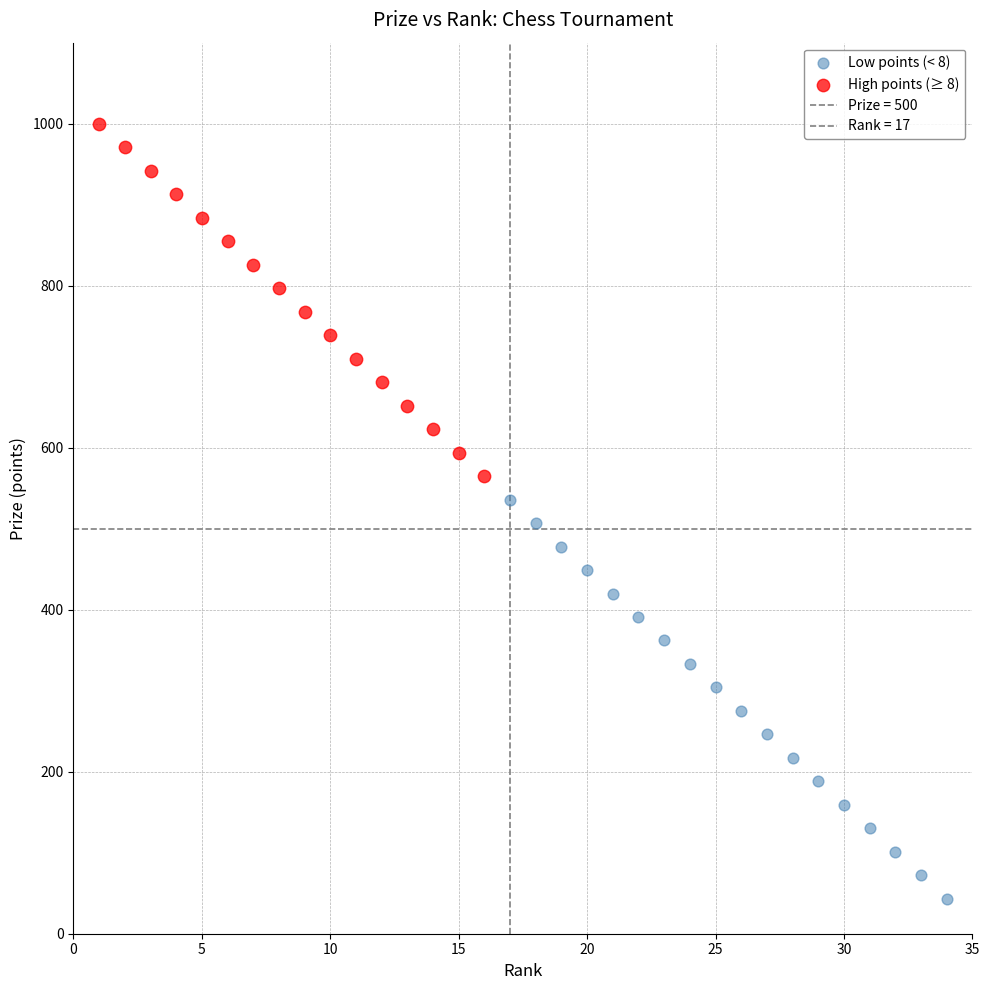

Which series has the widest spread of Y values?

Low points (< 8)